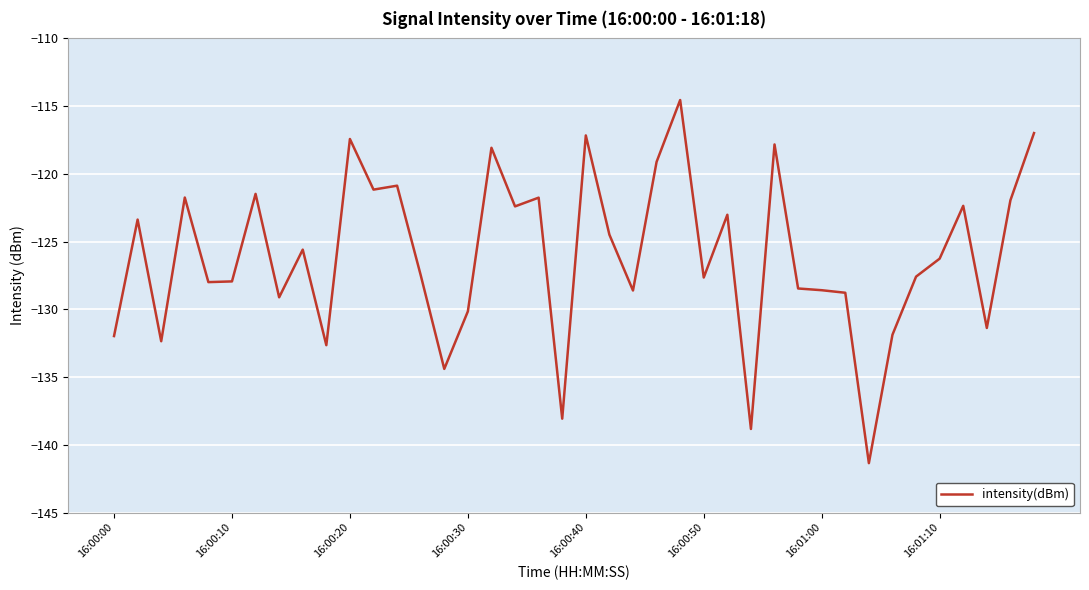

What is the difference between the maximum and minimum values?

26.8